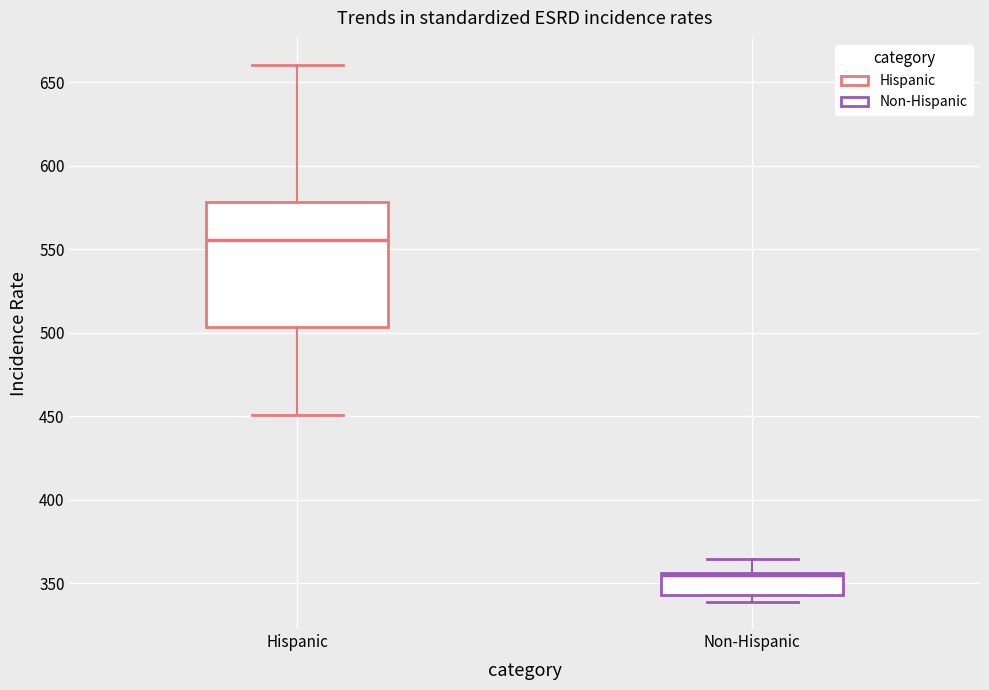

Comparing the boxes themselves (not the whiskers), which one is the tallest?

Hispanic